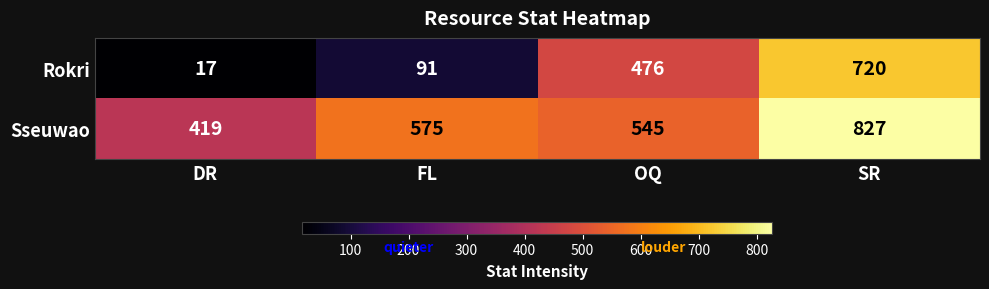

Rank the series at SR from lowest to highest value.

Rokri, Sseuwao